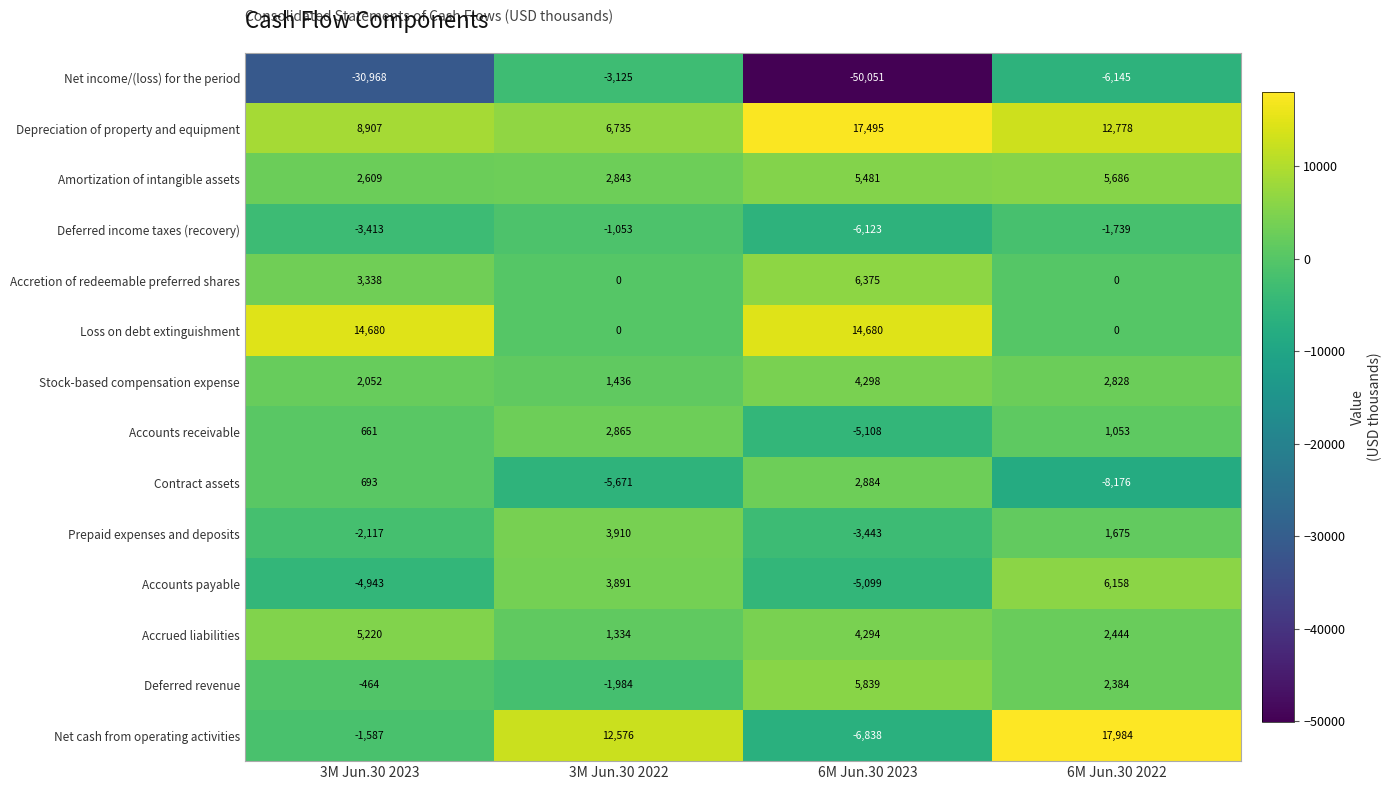

What is the highest value of the Accounts payable series?

6158